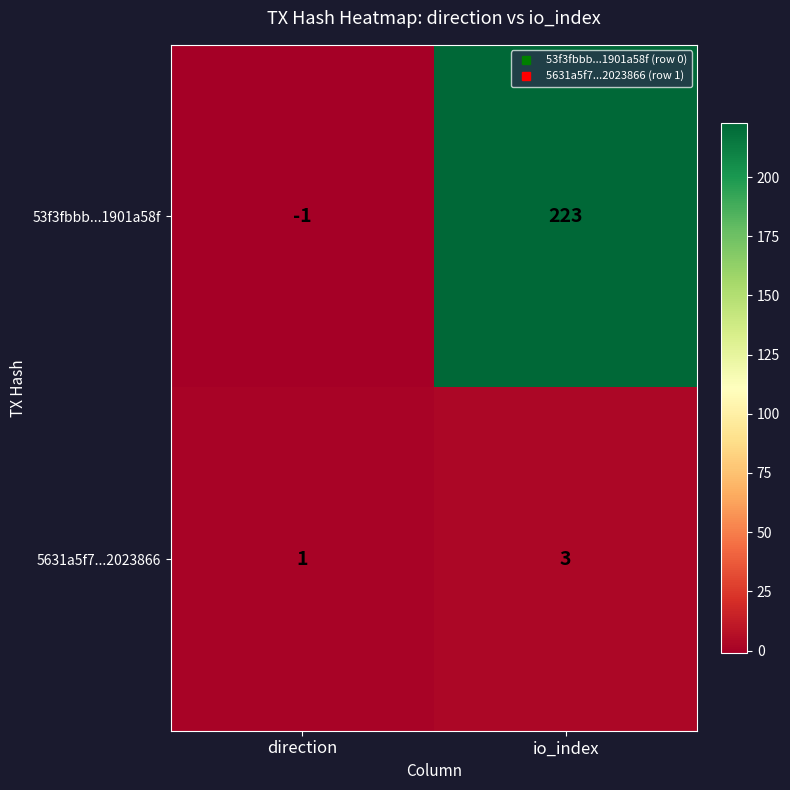

Which series has the largest range (max minus min)?

53f3fbbb...1901a58f